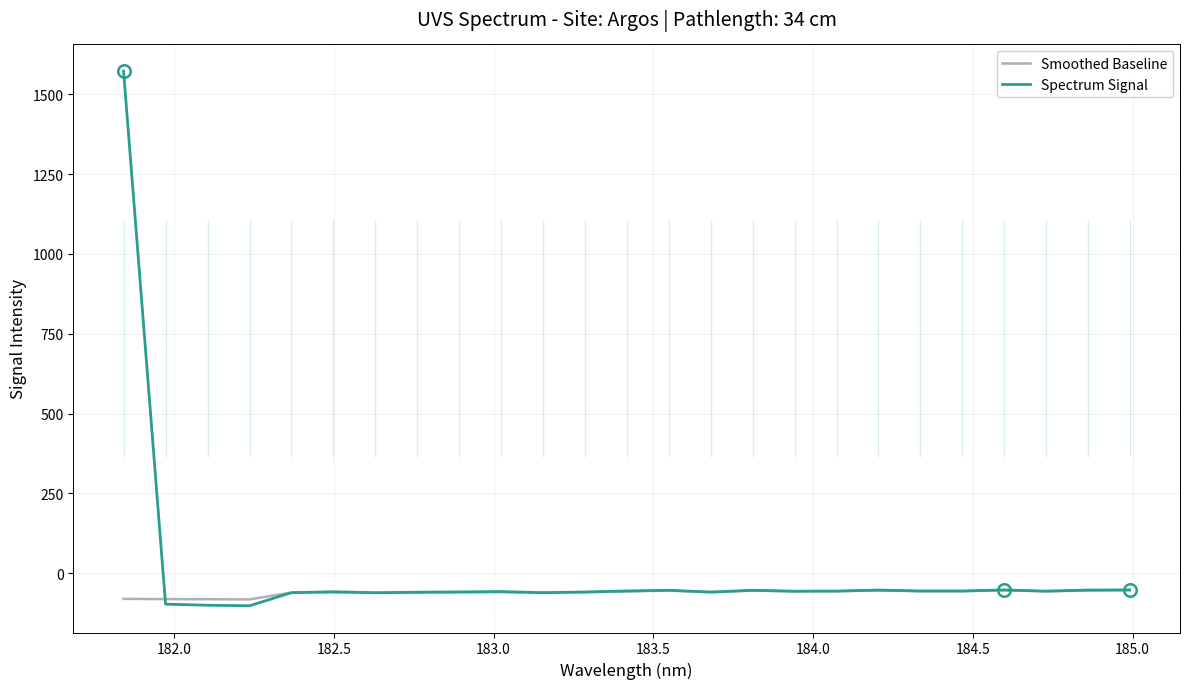

What is the highest value of the Smoothed Baseline series?

-53.0